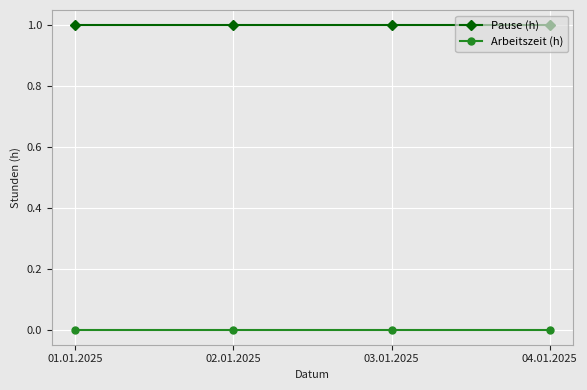

Count the number of data series in this chart.

2